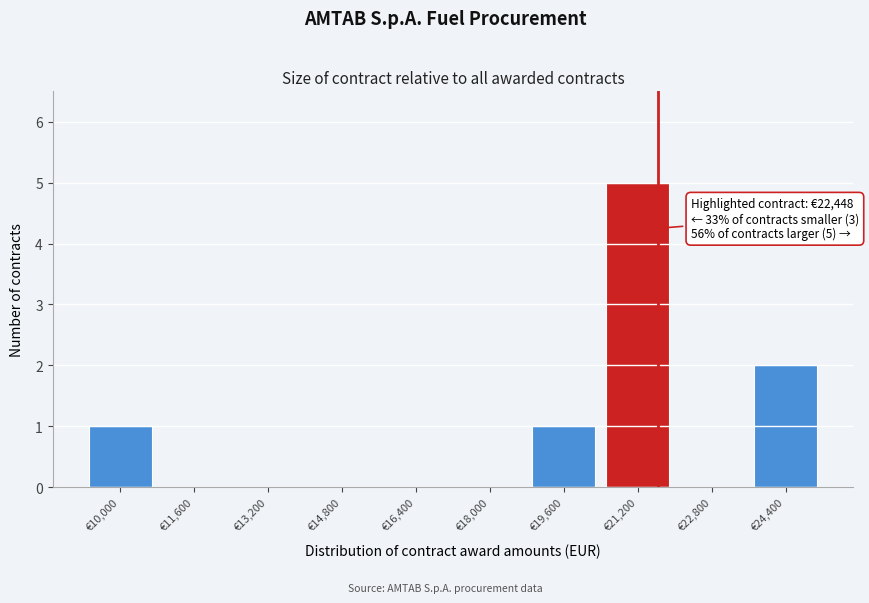

Reading left to right, transcribe all the data shown in this chart.

€10,000=1	€11,600=0	€13,200=0	€14,800=0	€16,400=0	€18,000=0	€19,600=1	€21,200=5	€22,800=0	€24,400=2